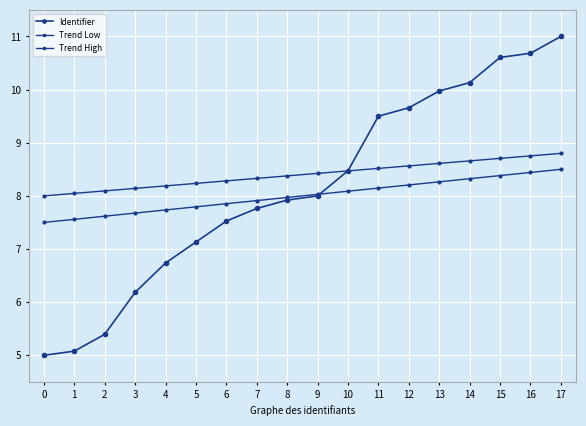

Rank the categories by Trend High value from lowest to highest.

0, 1, 2, 3, 4, 5, 6, 7, 8, 9, 10, 11, 12, 13, 14, 15, 16, 17